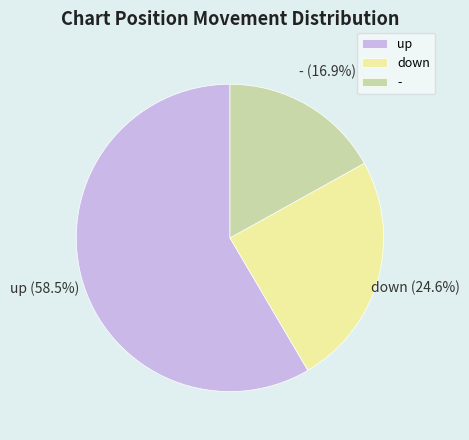

What percentage is NOT represented by up?

41.5%